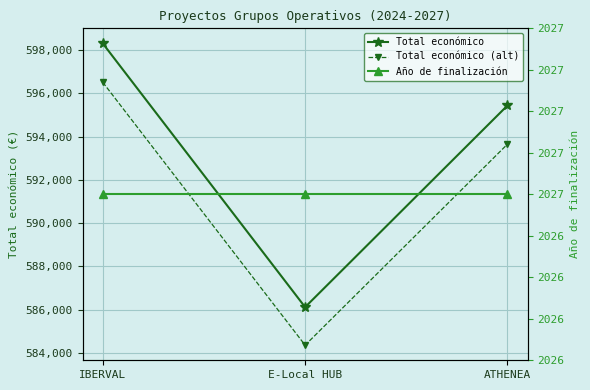

True or false: Total económico has a value of 120620.3 at IBERVAL.

False